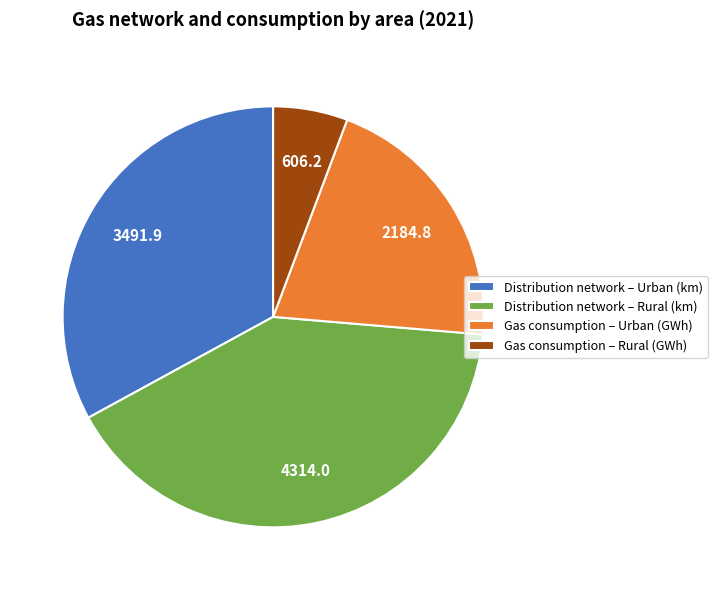

Combined, do Gas consumption – Urban (GWh) and Distribution network – Rural (km) account for over 50%?

Yes